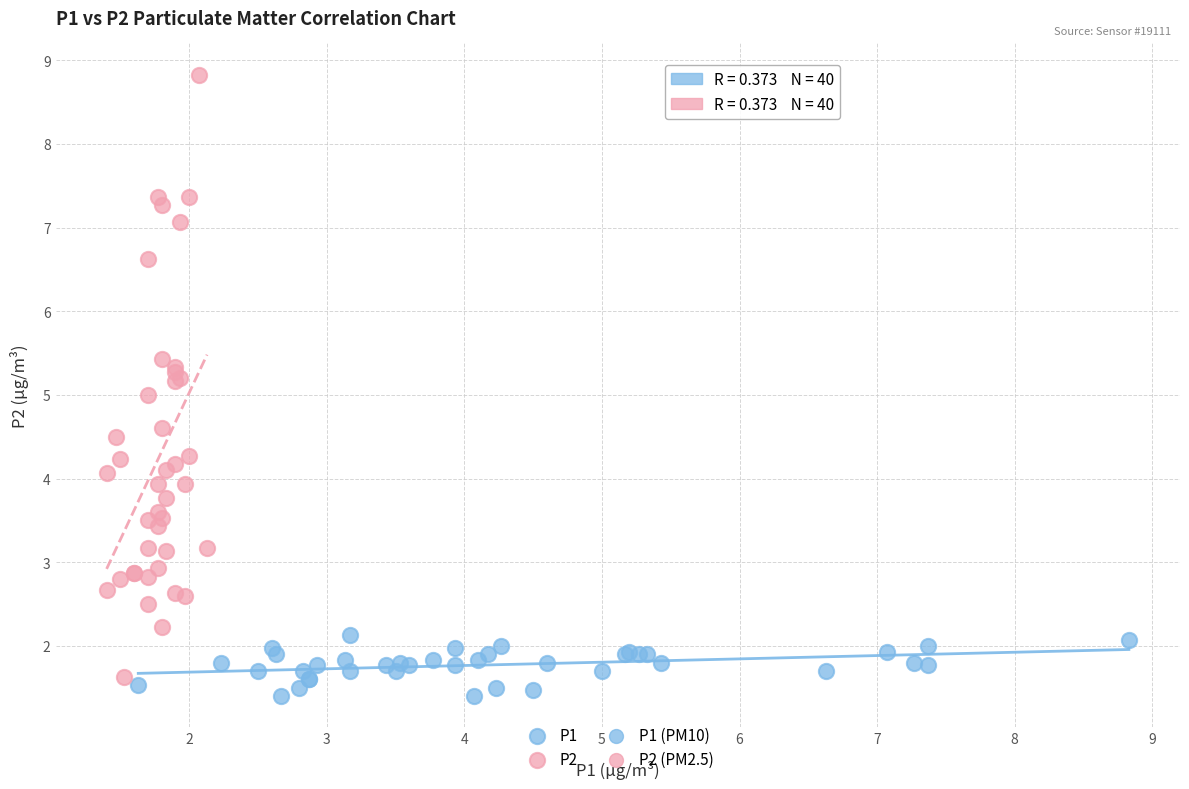

Which series reaches the minimum Y coordinate?

P1